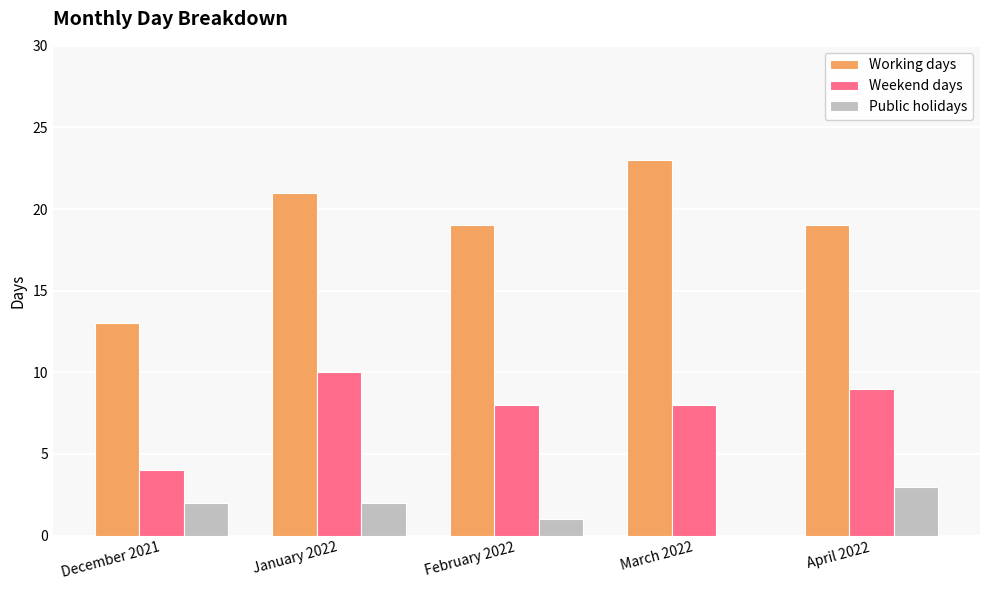

Which series changed the most between December 2021 and February 2022?

Working days